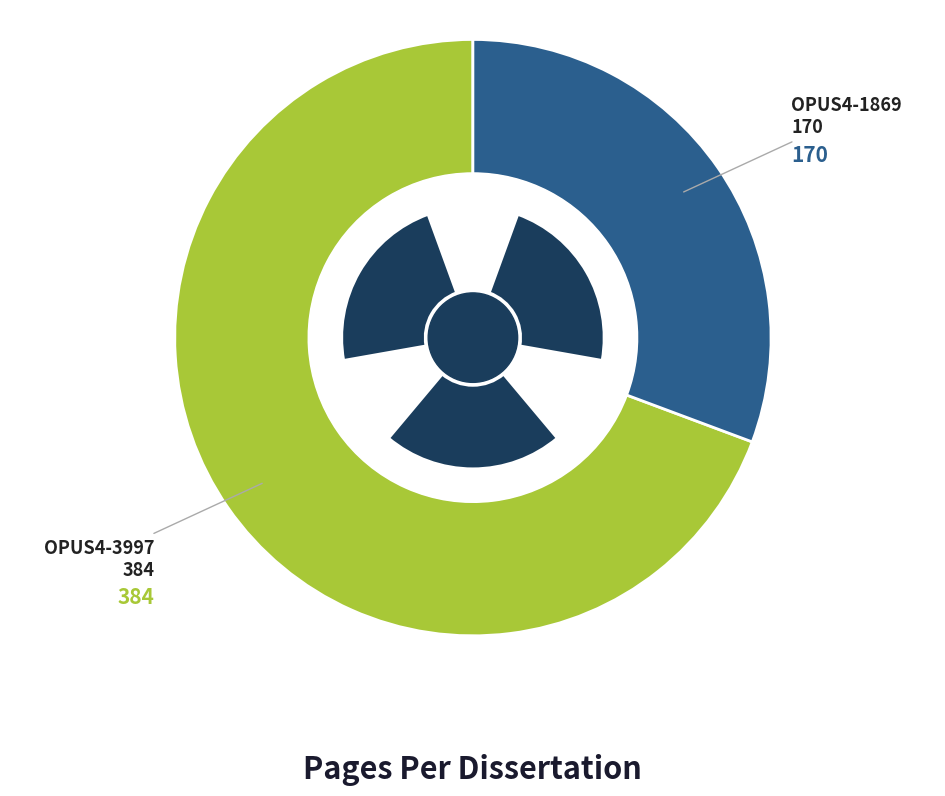

Approximately how many times larger is the value at OPUS4-1869 compared to OPUS4-3997?

0.4